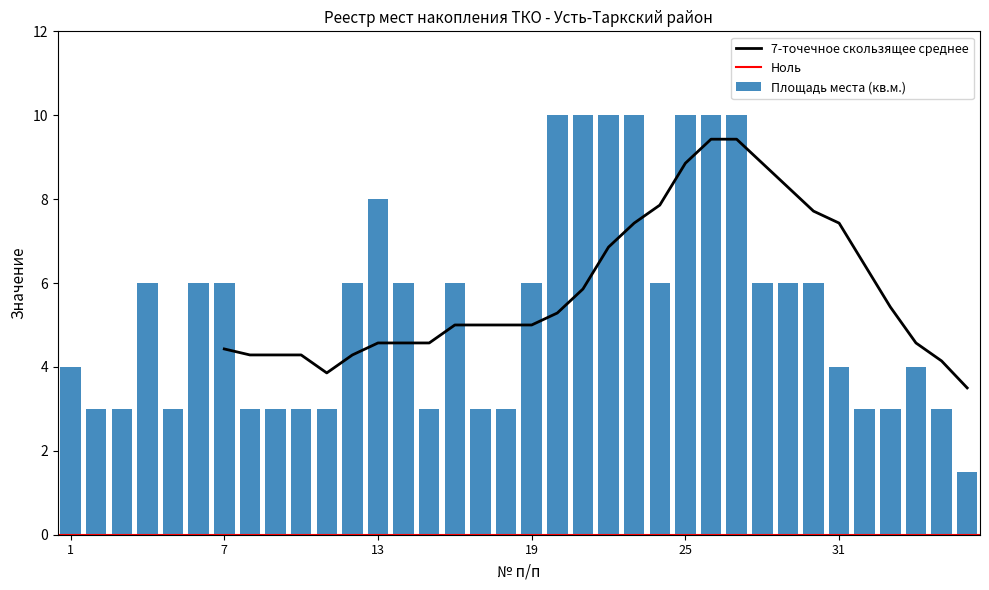

What is the minimum value for 7-точечное скользящее среднее?

3.5